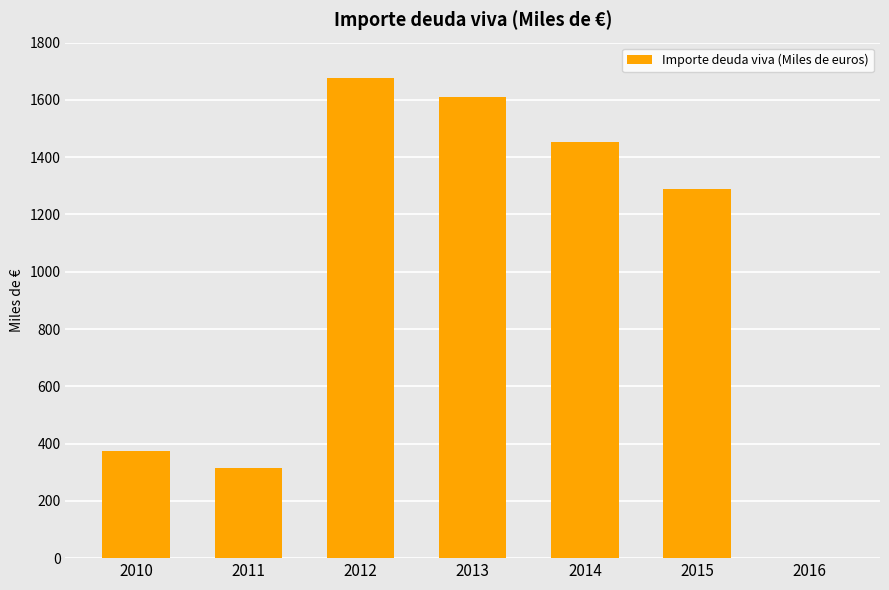

Approximately how many times larger is the value at 2012 compared to 2011?

5.4